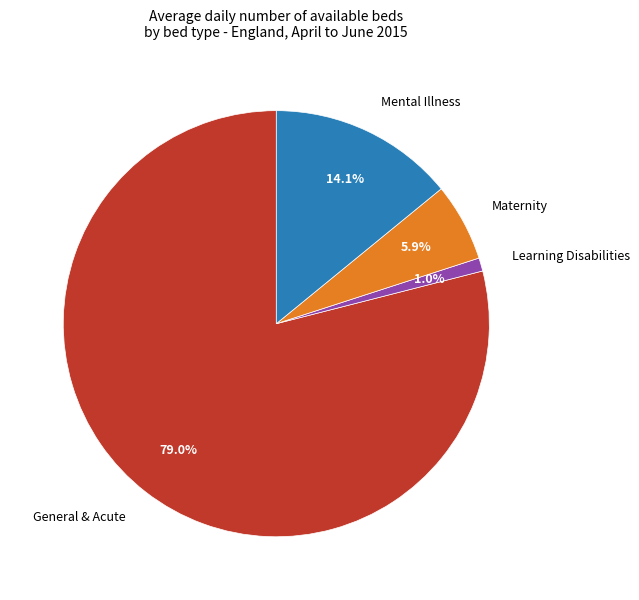

Is there a majority slice in this chart?

Yes